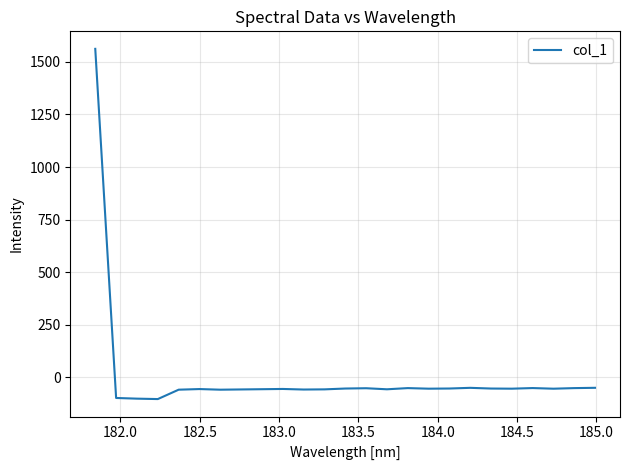

What is the difference between the maximum and minimum values?

1666.3